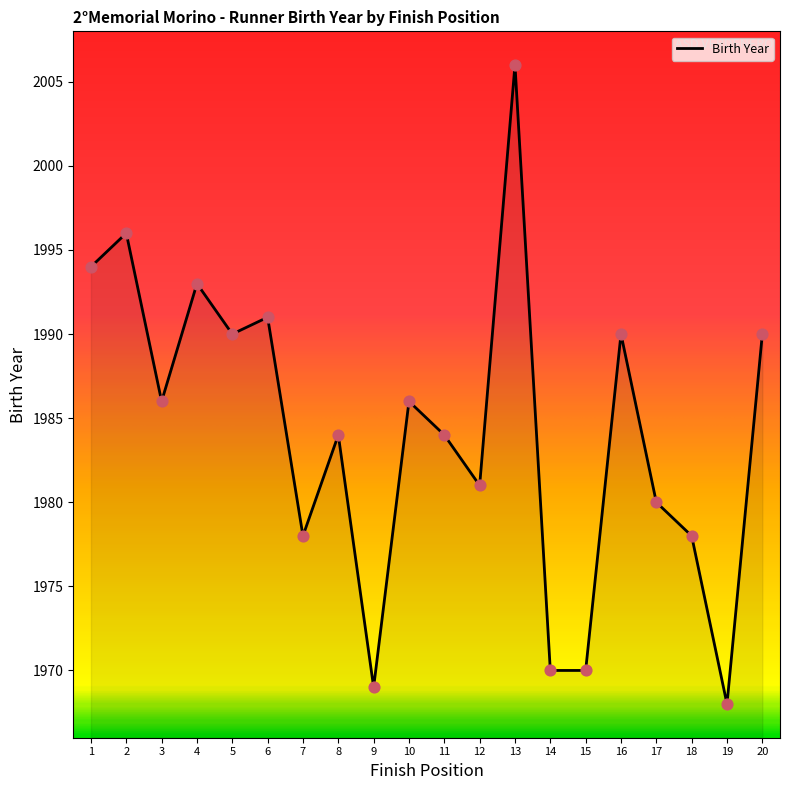

What is the ratio of the value at 18 to the value at 17?

1.0